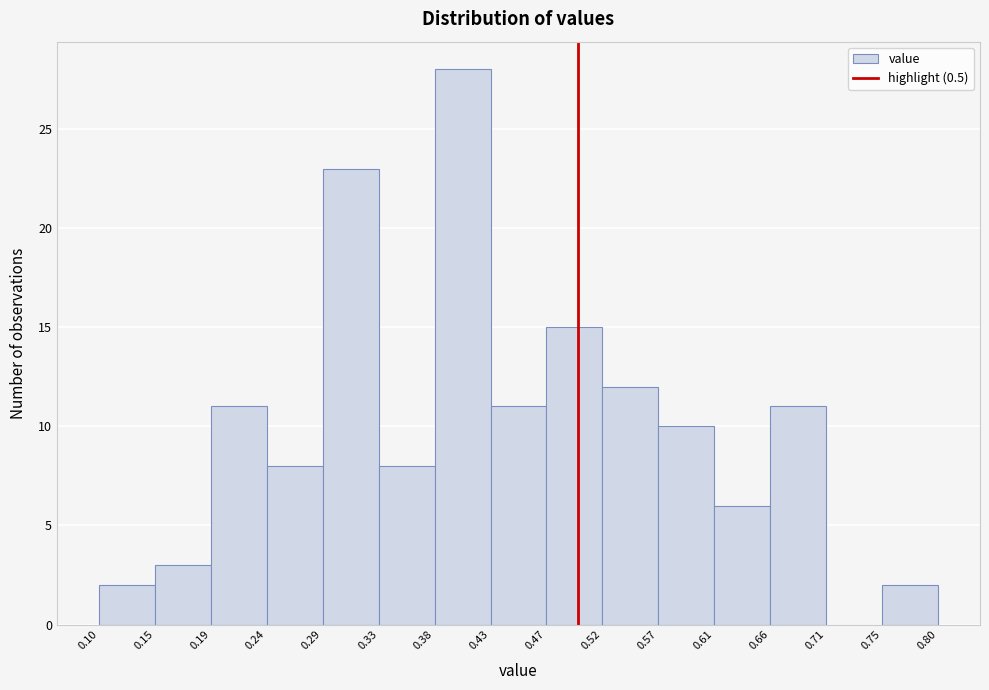

Reading left to right, list every bar in this chart as the range it spans on the x-axis followed by its height. The values are not printed on the chart, so give them approximately, as read against the axis.

0.10 to 0.15: 2
0.15 to 0.19: 3
0.19 to 0.24: 11
0.24 to 0.29: 8
0.29 to 0.33: 23
0.33 to 0.38: 8
0.38 to 0.43: 28
0.43 to 0.47: 11
0.47 to 0.52: 15
0.52 to 0.57: 12
0.57 to 0.61: 10
0.61 to 0.66: 6
0.66 to 0.71: 11
0.71 to 0.75: 0
0.75 to 0.80: 2